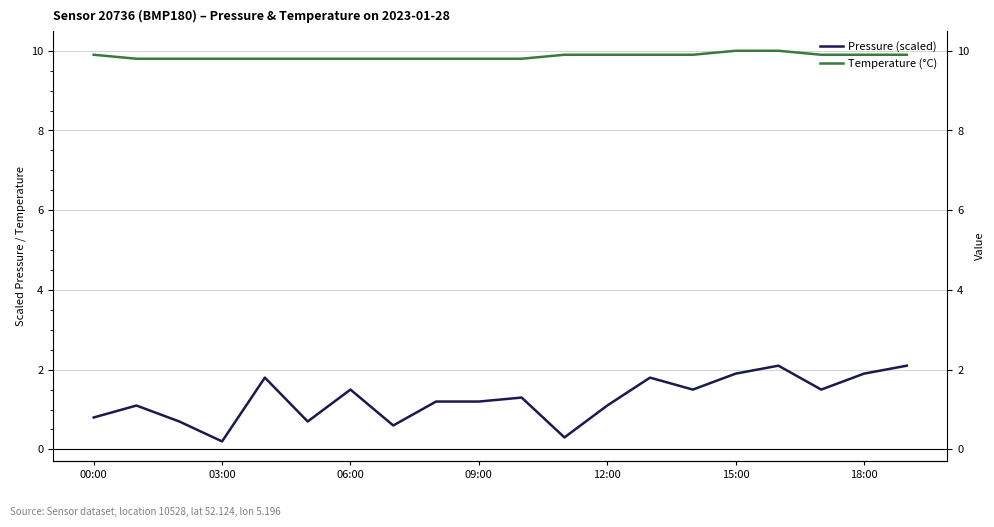

Is it true that Pressure (scaled) equals 2.3 at 17?

False